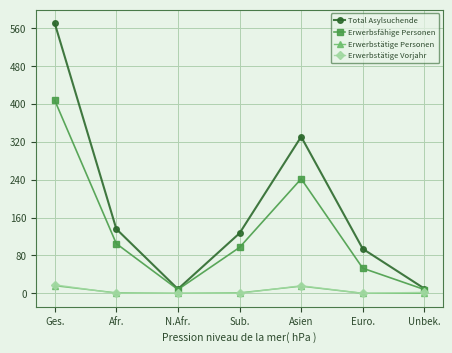

True or false: Erwerbsfähige Personen has more than 0 points higher than both neighbors.

True